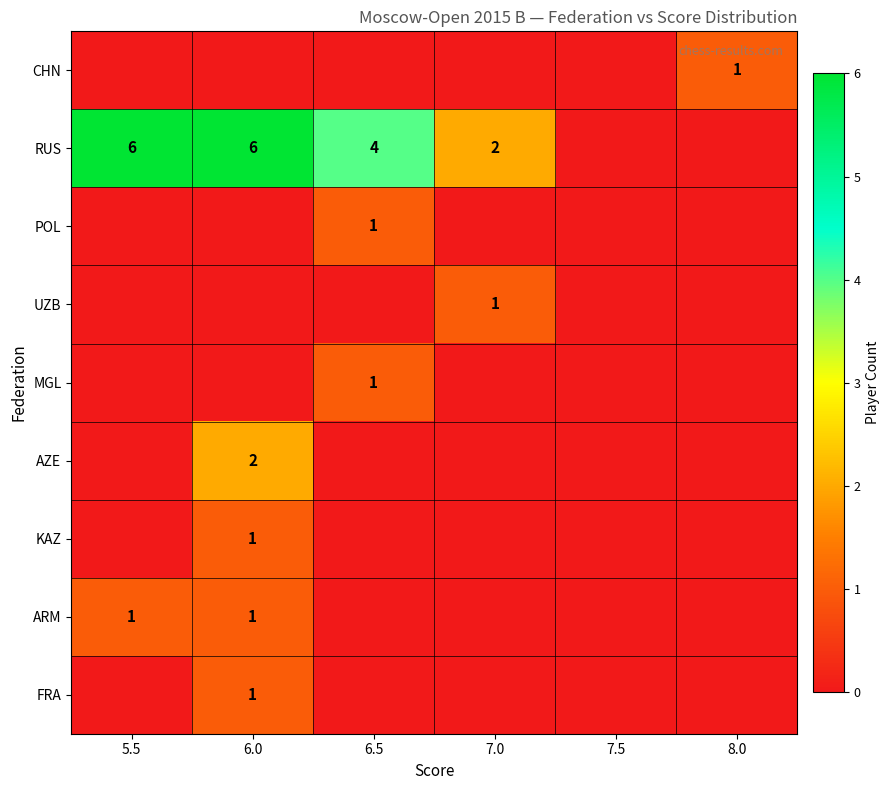

The ARM series shows 1 at 6.0. True or false?

True